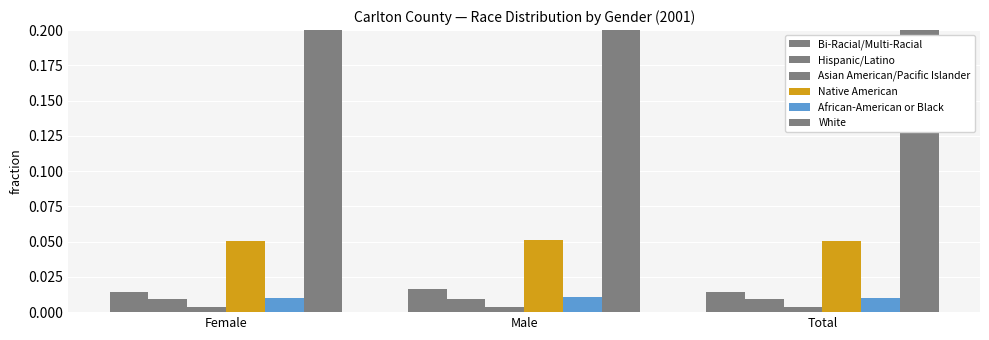

Are the bars grouped side by side (vs. stacked)?

Yes